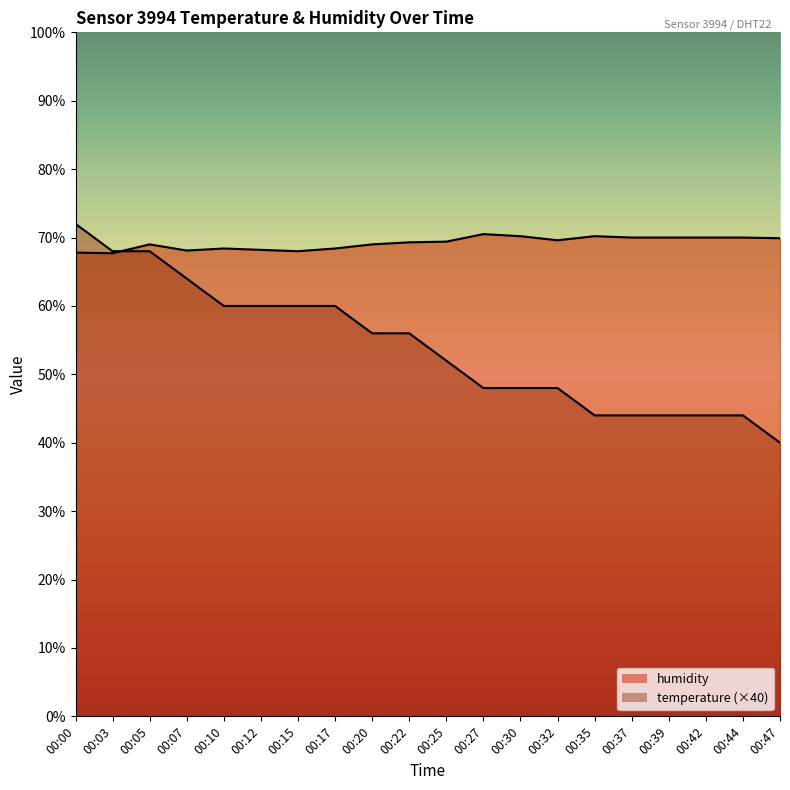

How many times do temperature and humidity cross each other?

1